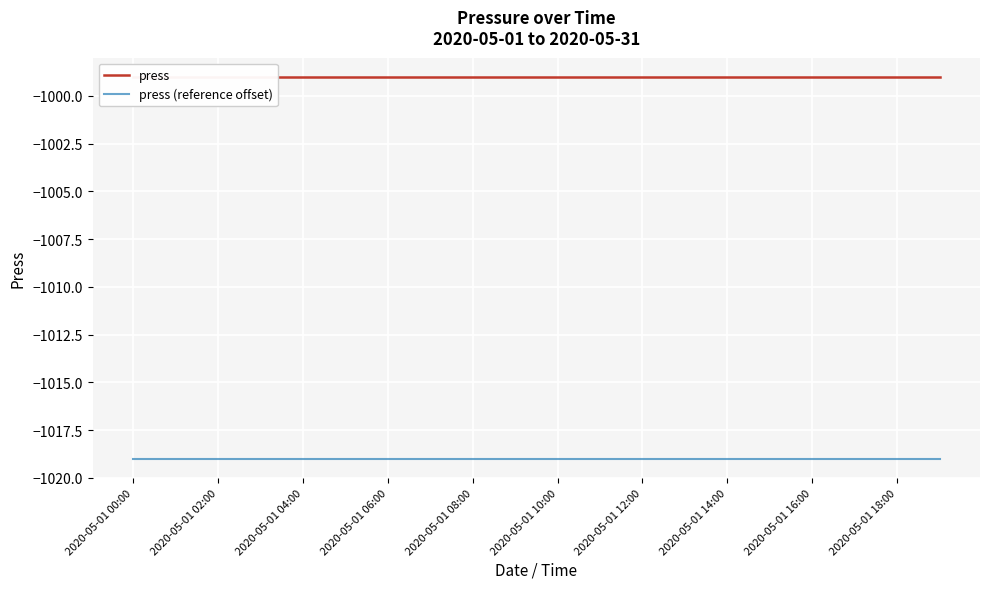

What is the spread (max minus min) of values at 2020-05-01 10:00?

20